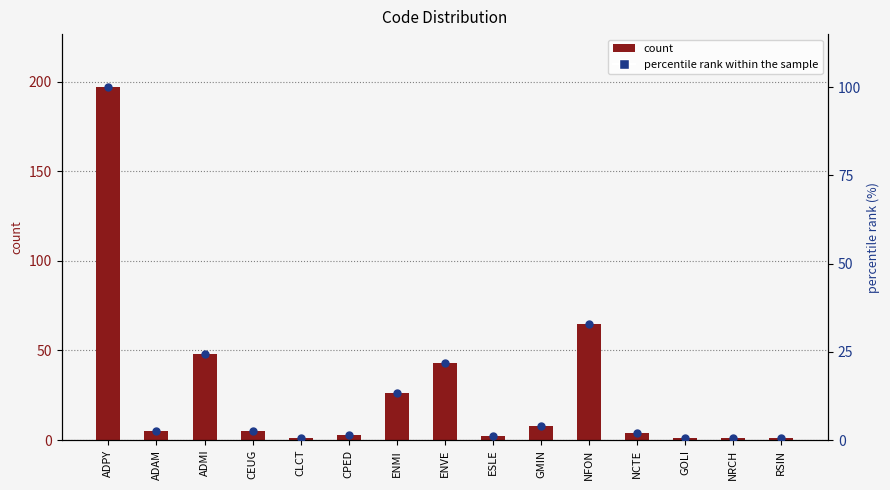

Which series has the largest total across all categories?

count